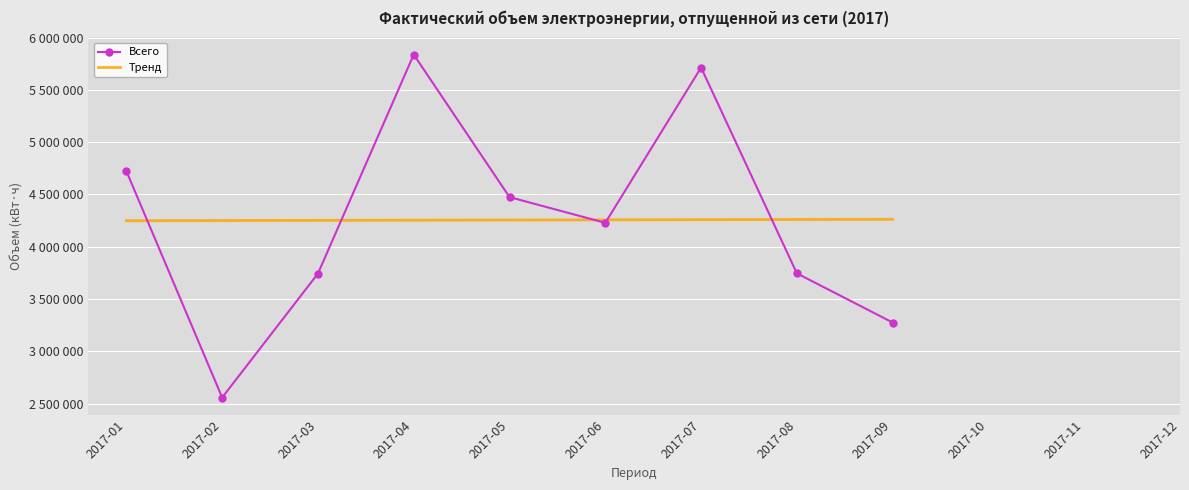

The value at 2017-07 is 8149170. True or false?

False